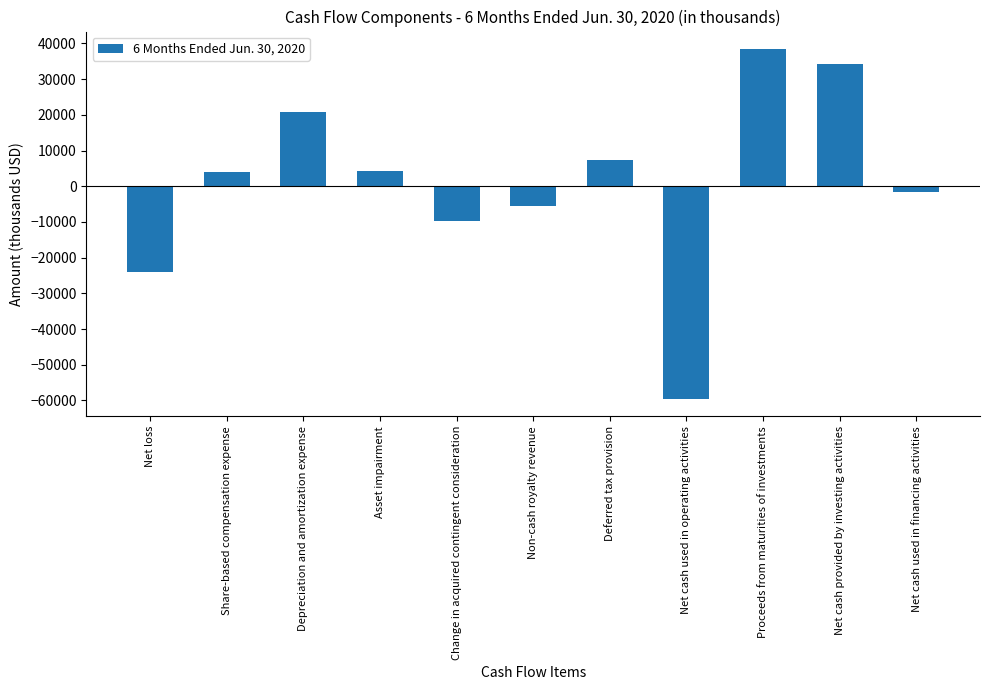

Is it true that the value at Proceeds from maturities of investments is 38415?

True